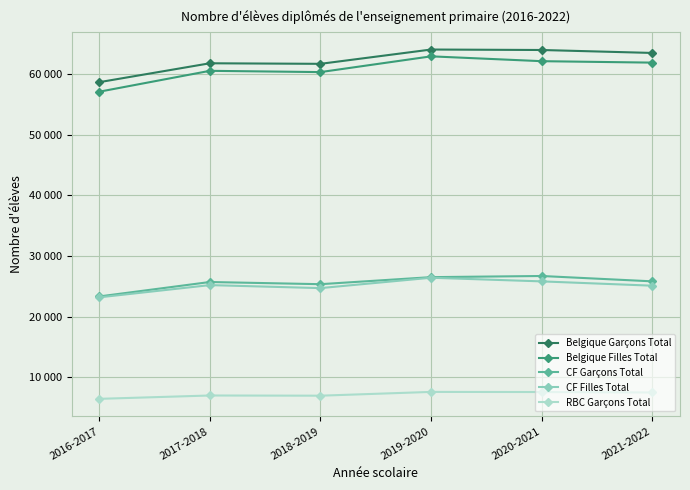

The value of Belgique Garçons Total at 2021-2022 is 17438. True or false?

False